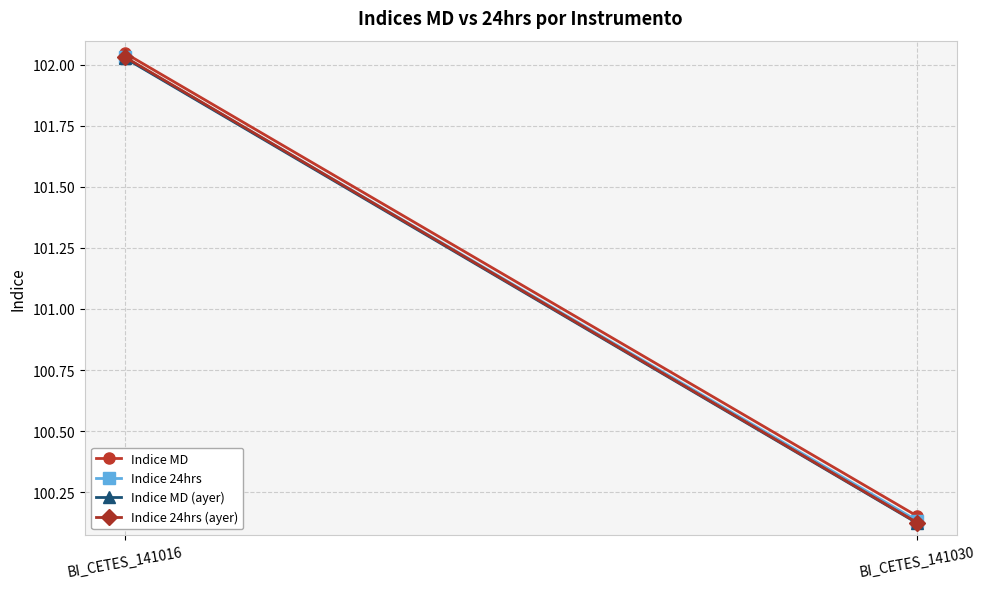

What is the total value across all series at BI_CETES_141030?

400.5